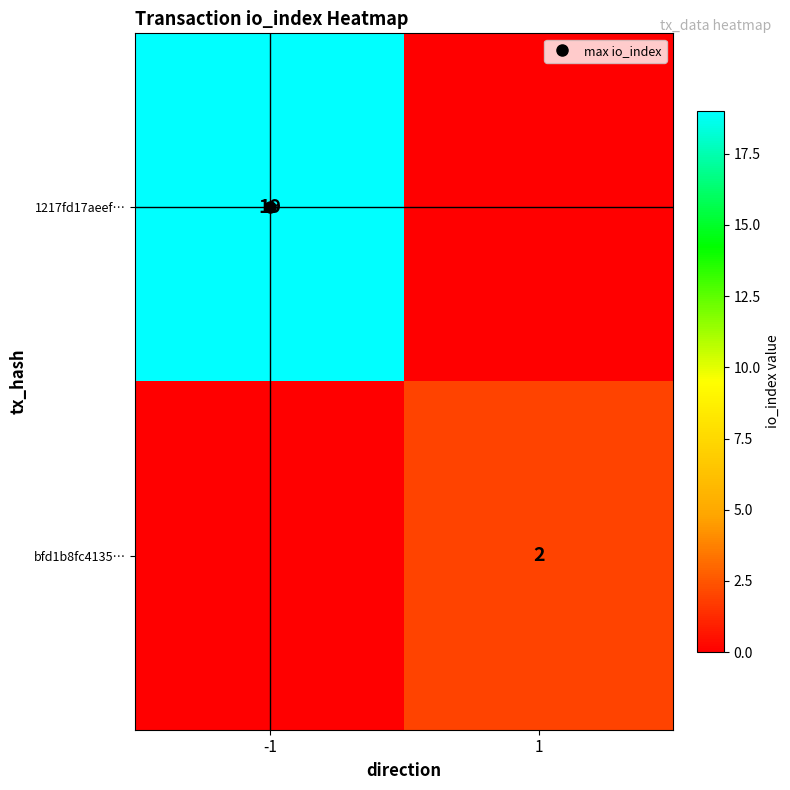

Between -1 and 1, which series saw the biggest shift?

1217fd17aeef…